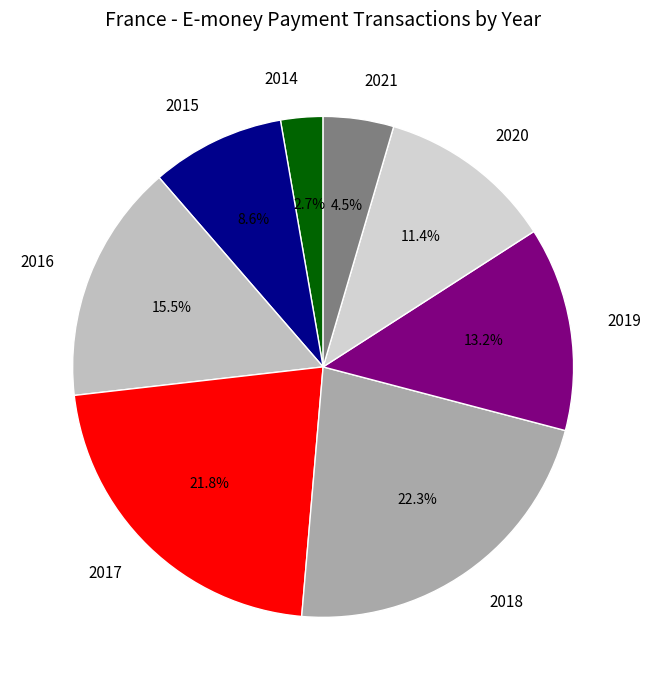

Which slice is the smallest?

2014